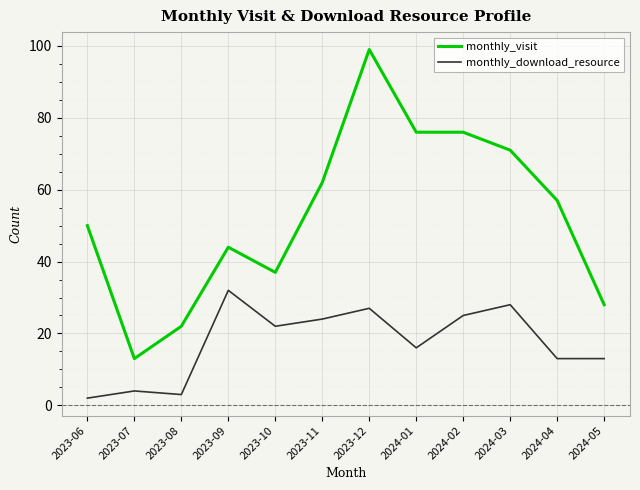

True or false: monthly_download_resource and monthly_visit intersect in this chart.

False